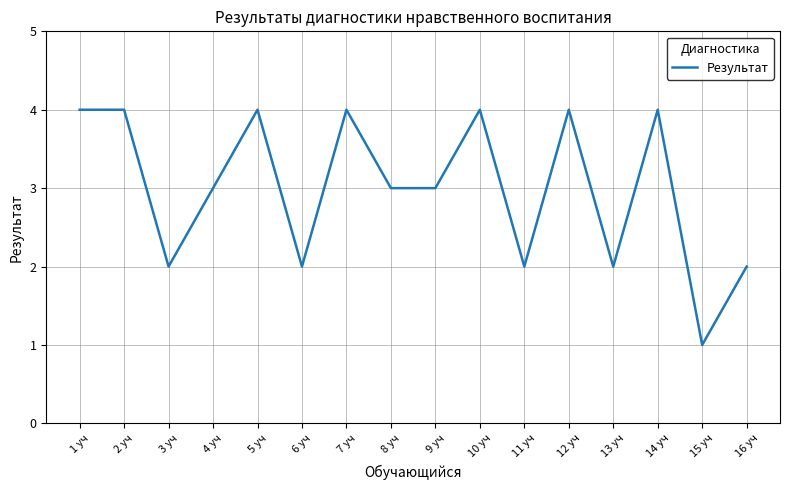

The value at 2 уч is 6. True or false?

False